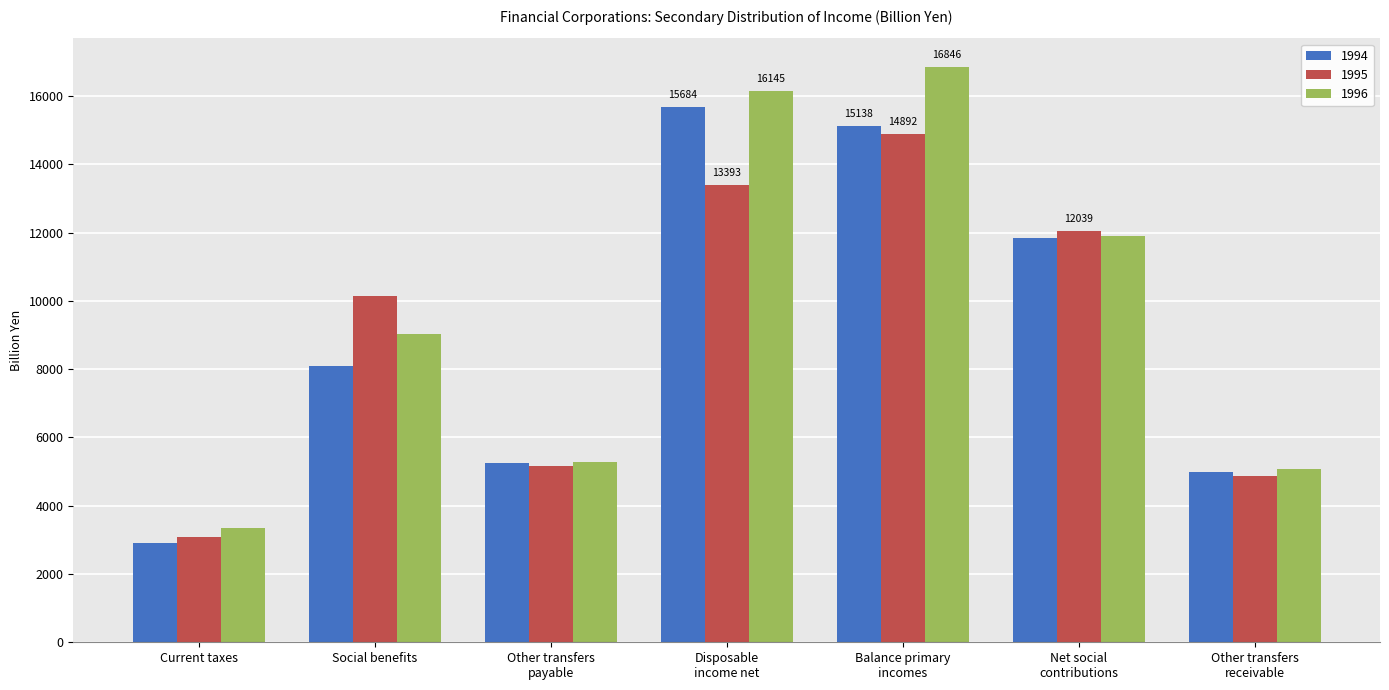

Read the 1994 value at Other transfers
payable.

5260.7